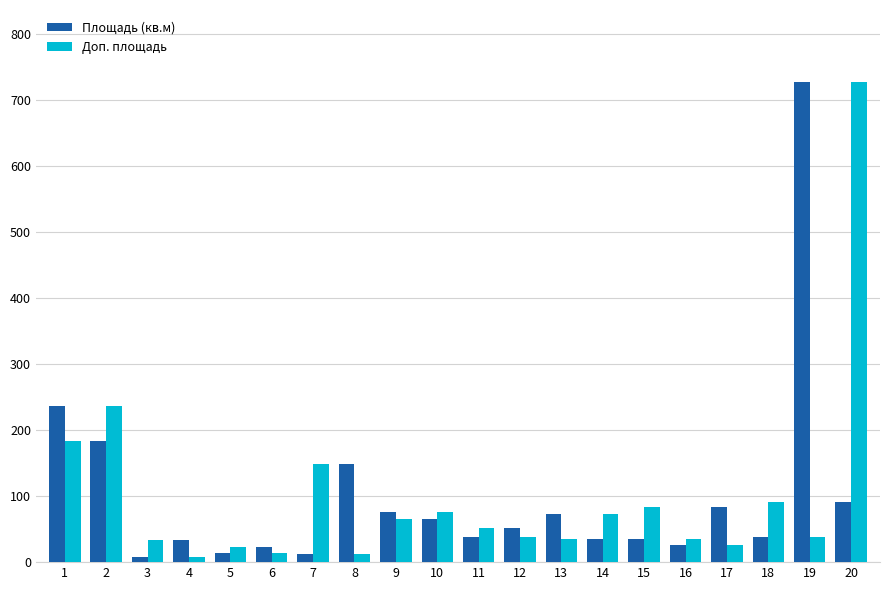

What is the difference between the maximum and minimum values in the Площадь (кв.м) series?

718.7